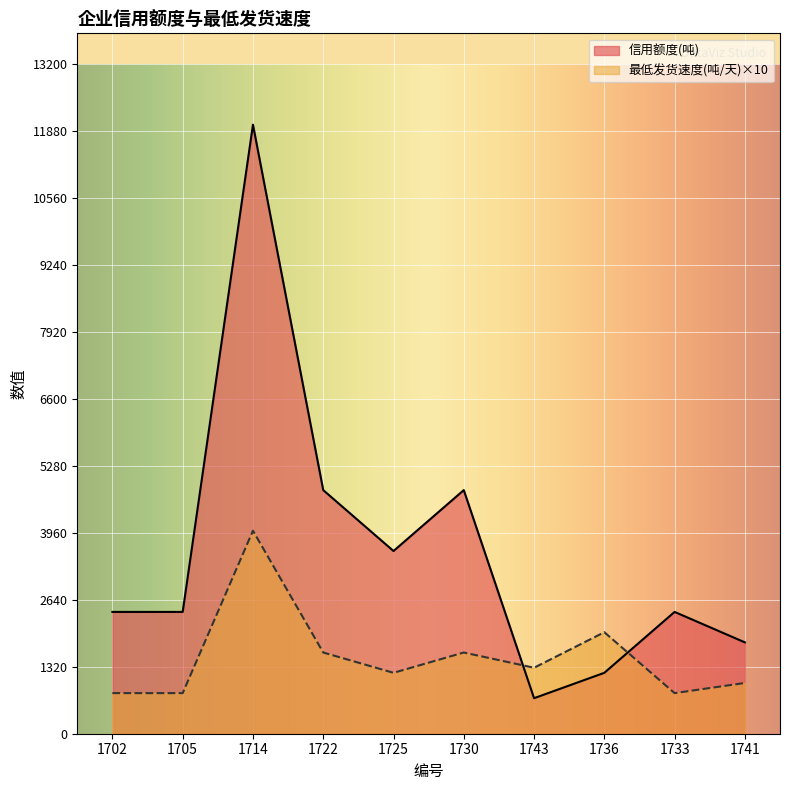

At which category does 信用额度(吨) reach its first local valley?

1725